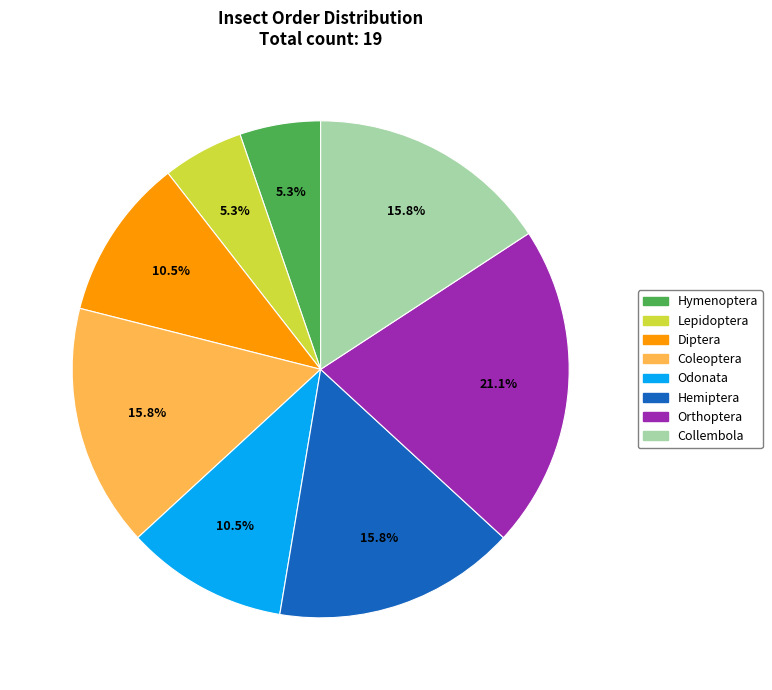

What is the ratio of the value at Orthoptera to the value at Lepidoptera?

4.0